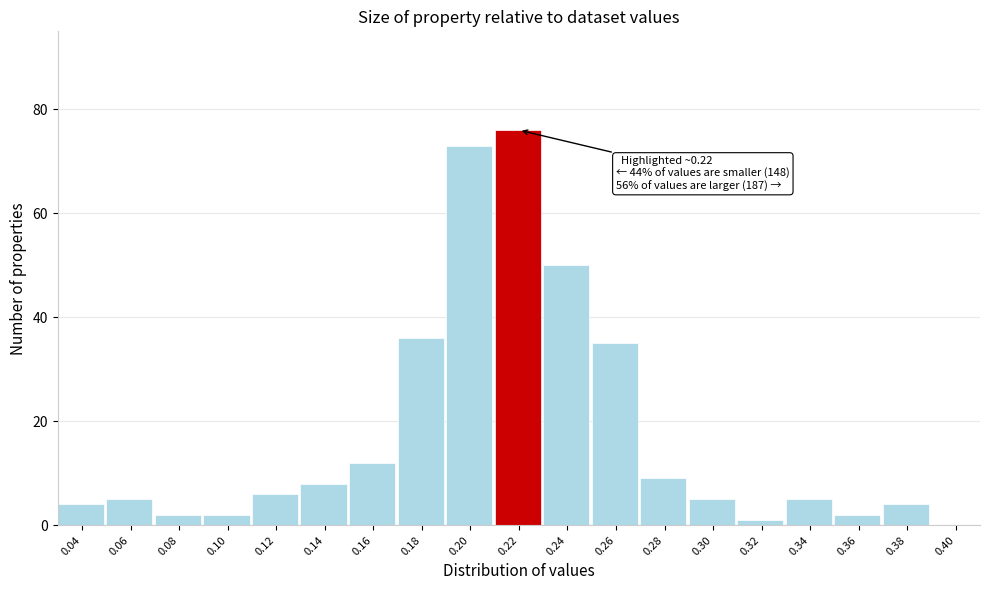

Reading left to right, what are all the values shown in this chart?

0.04=4	0.06=5	0.08=2	0.10=2	0.12=6	0.14=8	0.16=12	0.18=36	0.20=73	0.22=76	0.24=50	0.26=35	0.28=9	0.30=5	0.32=1	0.34=5	0.36=2	0.38=4	0.40=0